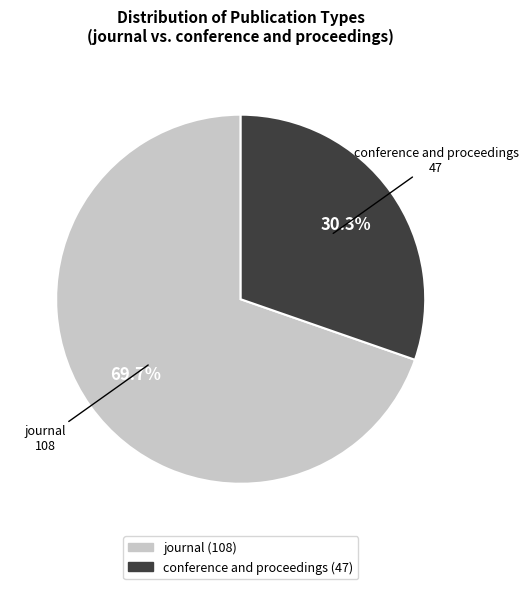

Approximately how many times larger is the value at journal compared to conference and proceedings?

2.3